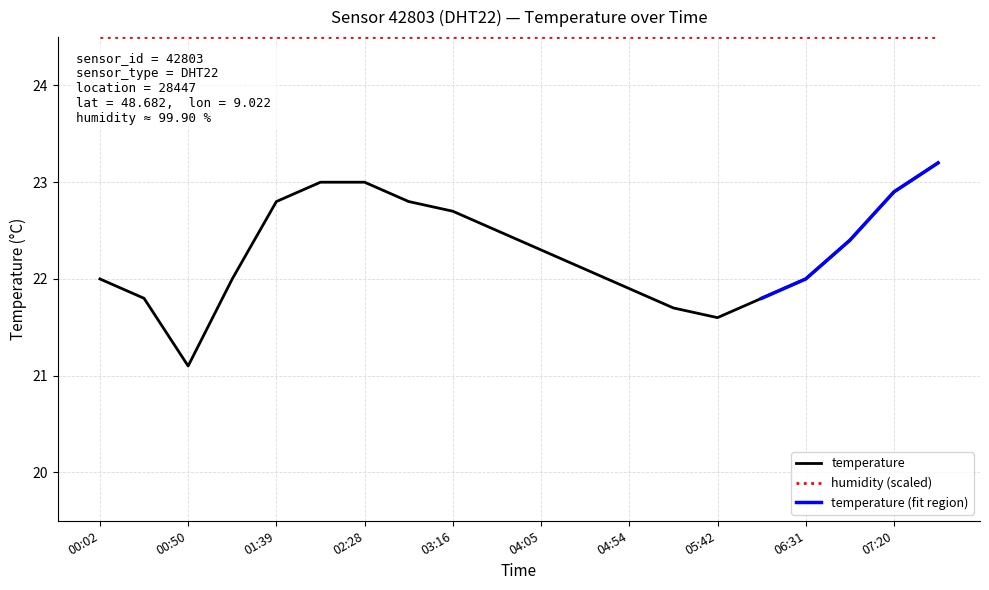

What is the greatest value displayed?

23.2